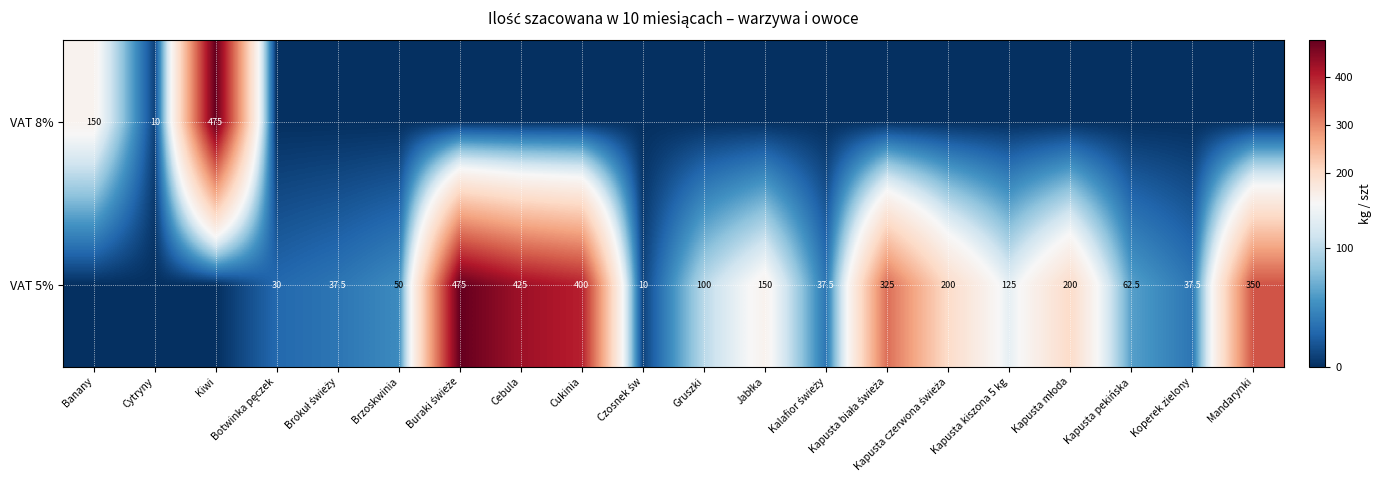

The VAT 8% series shows 150.0 at Banany. True or false?

True